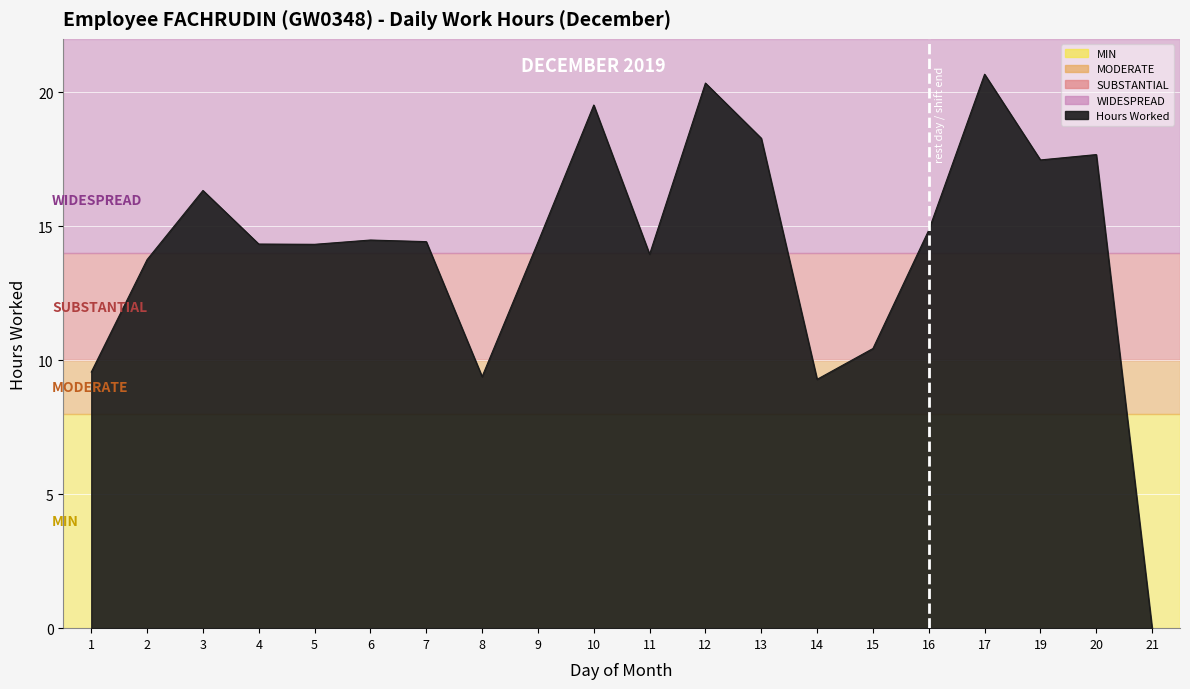

True or false: the data shows 19.5 at 10.

True